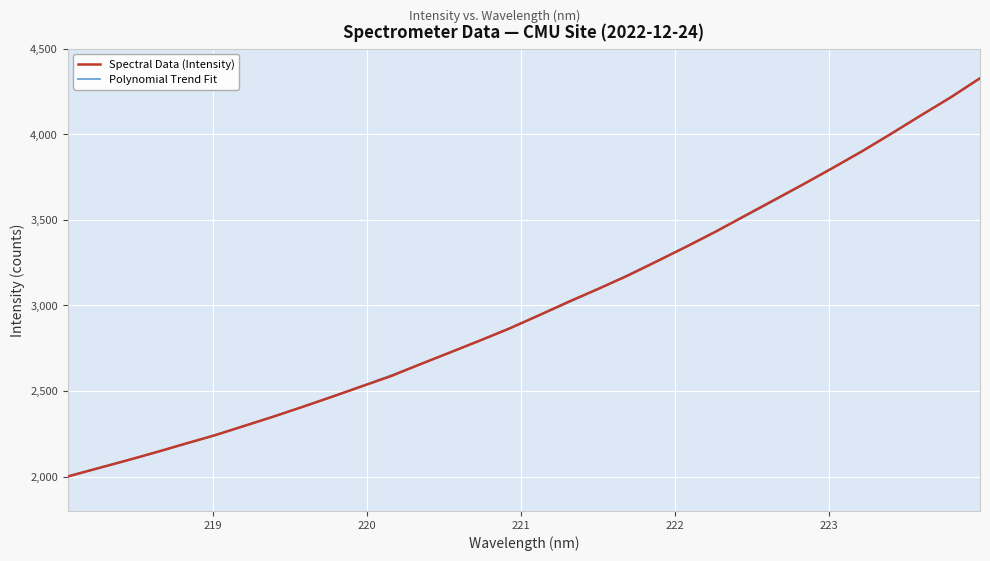

What is the average value of the Polynomial Trend Fit series?

2996.6